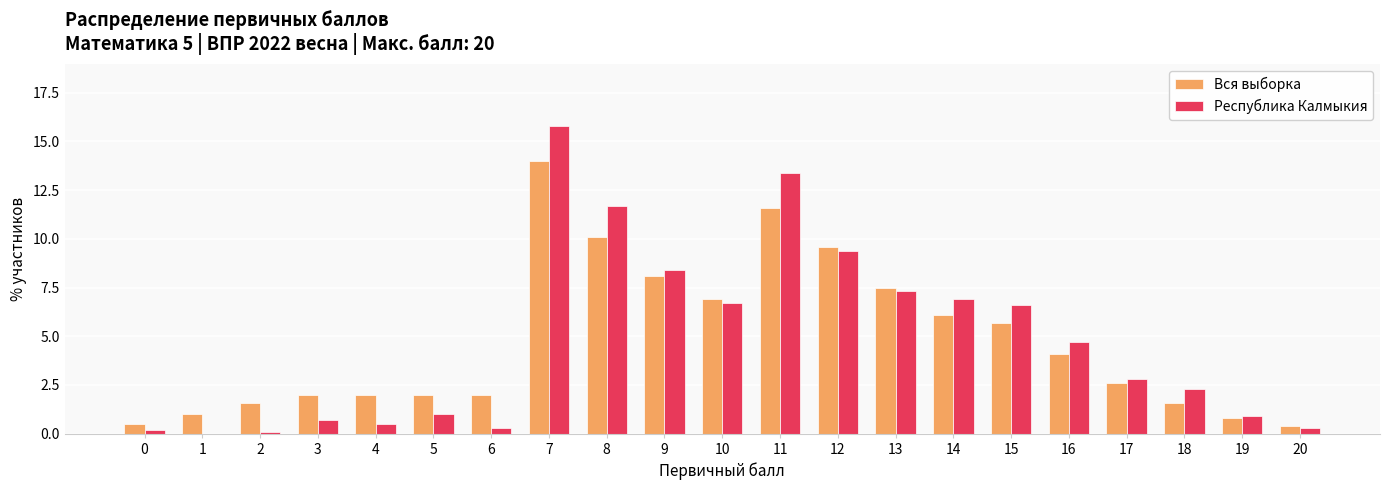

Between 4 and 14, which series saw the biggest shift?

Республика Калмыкия